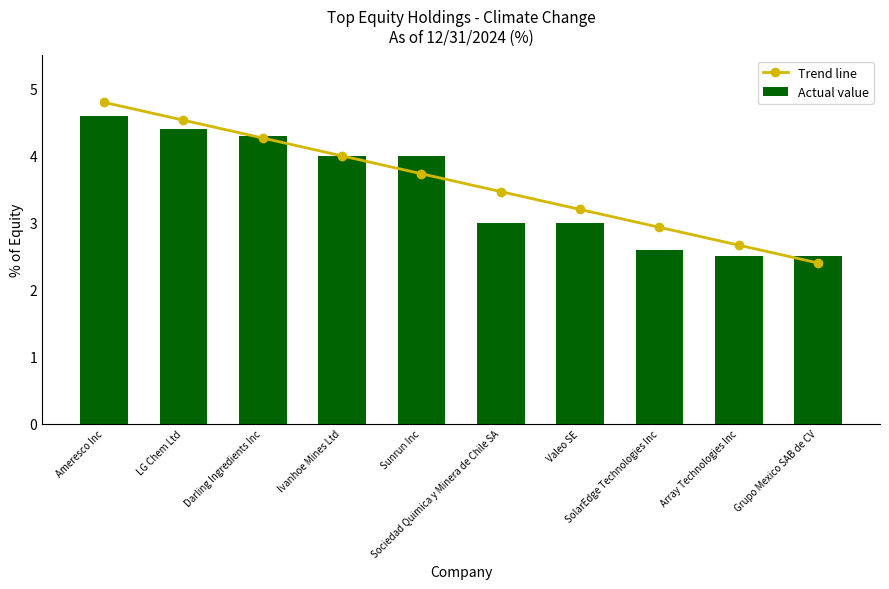

Which series has the largest range (max minus min)?

Trend line